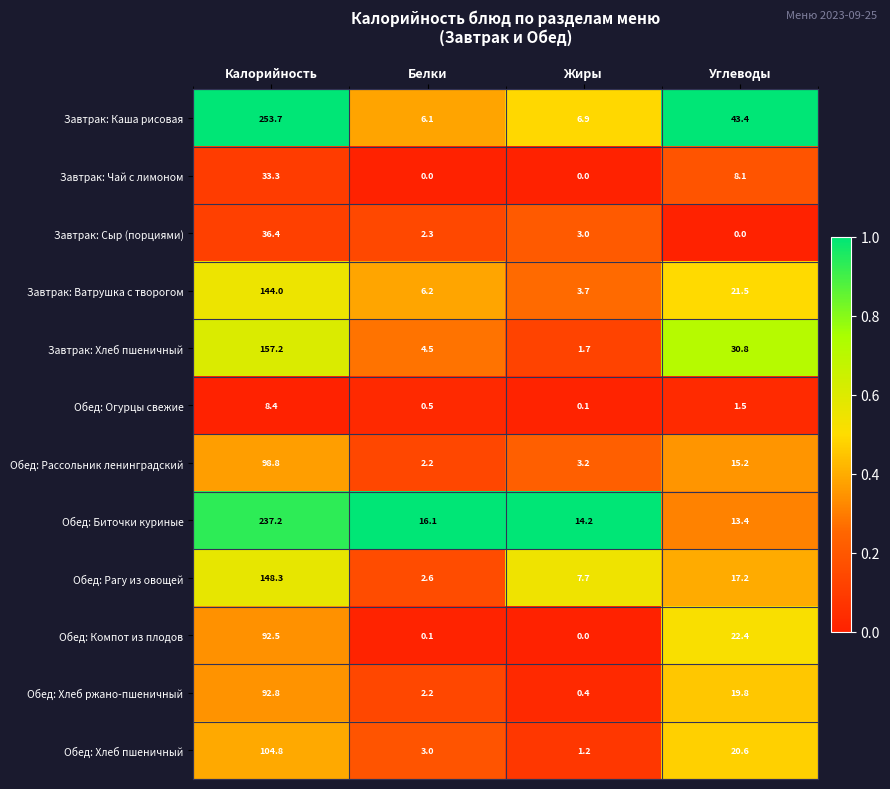

Count the number of categories in the chart.

4